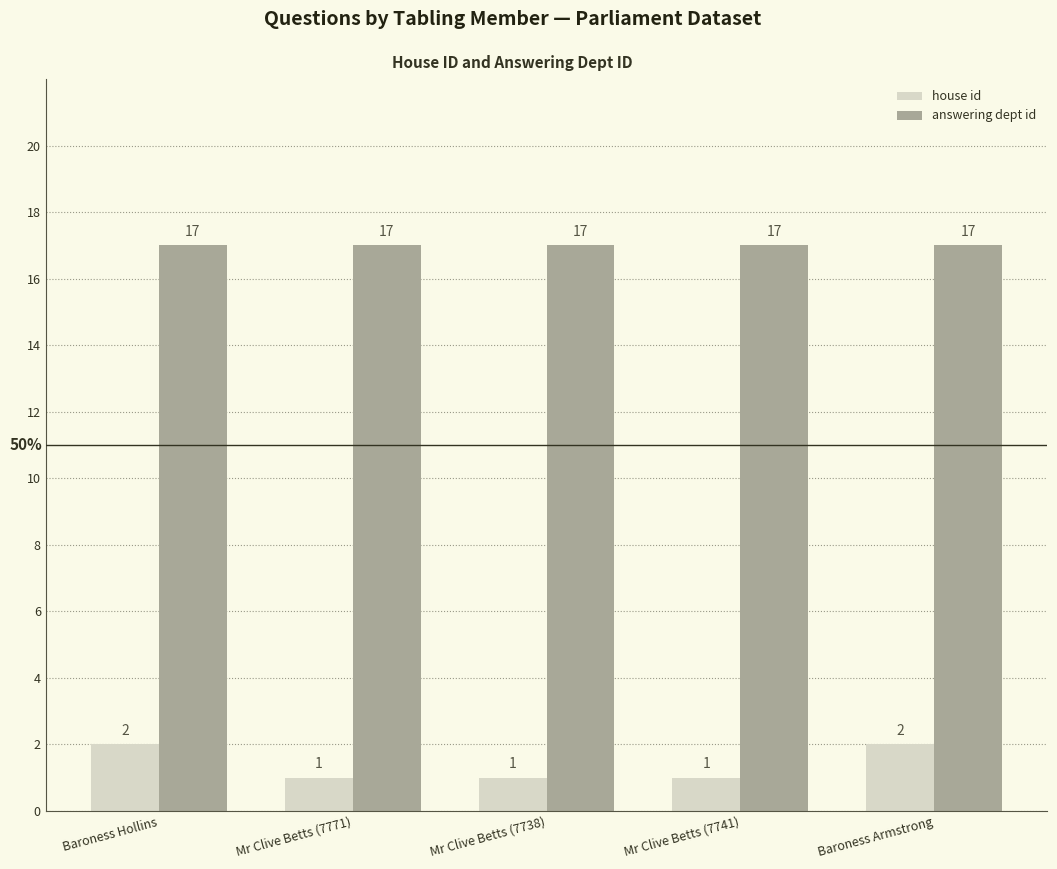

True or false: answering dept id has a value of 11 at Mr Clive Betts (7738).

False